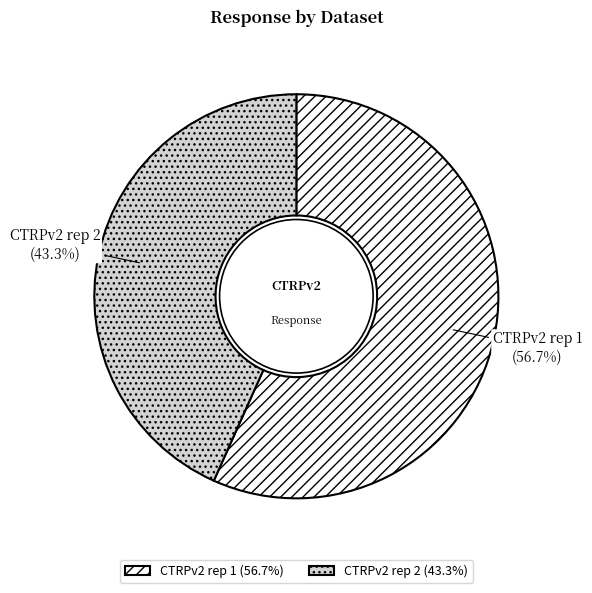

Combined, what portion of the pie is CTRPv2 rep 1 and CTRPv2 rep 2?

100.0%